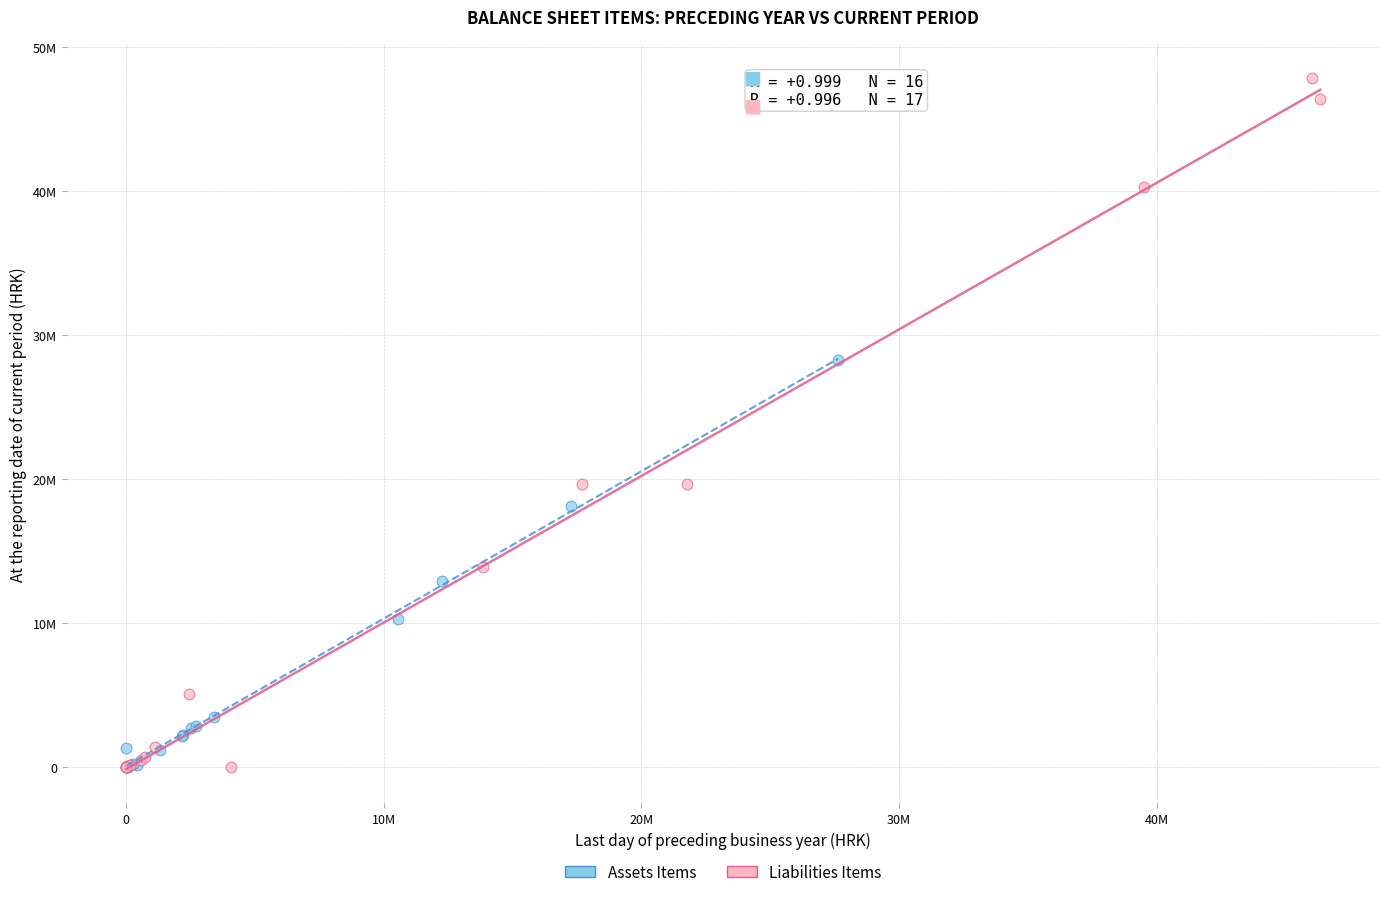

What are all the series names shown in the legend?

Assets Items, Liabilities Items